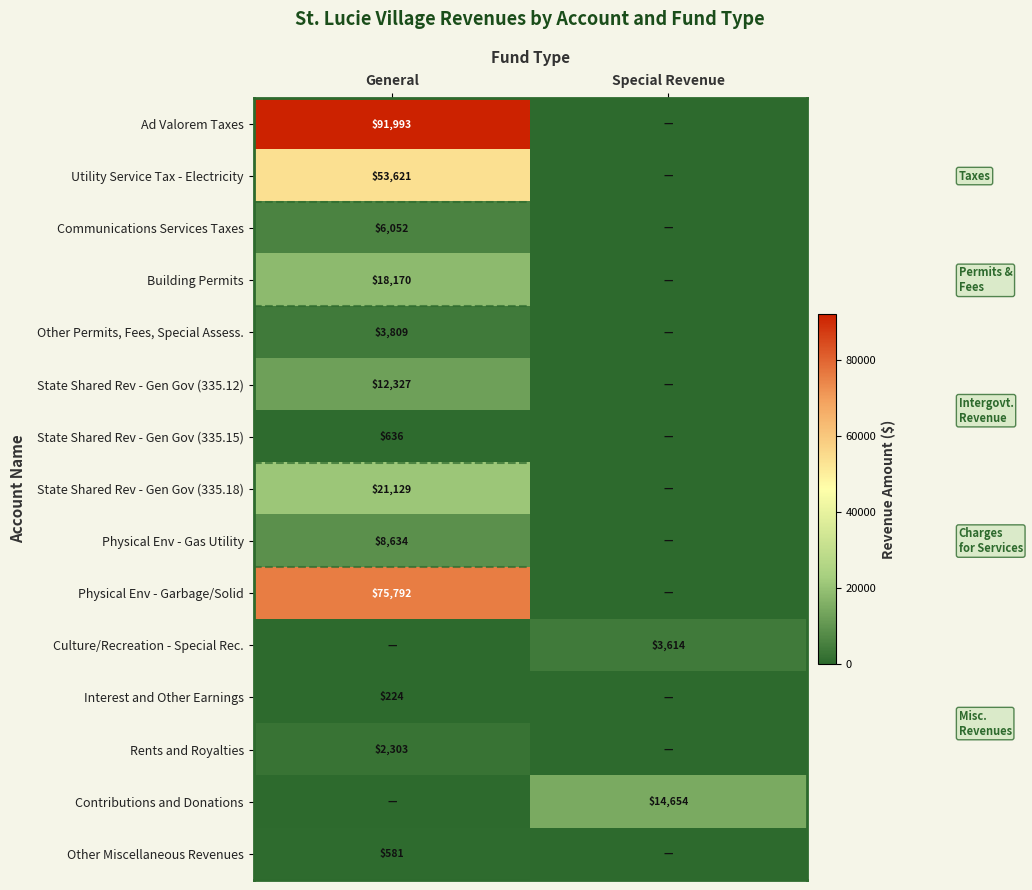

Is the value of Building Permits at General greater than the value of Physical Env - Garbage/Solid at General?

No